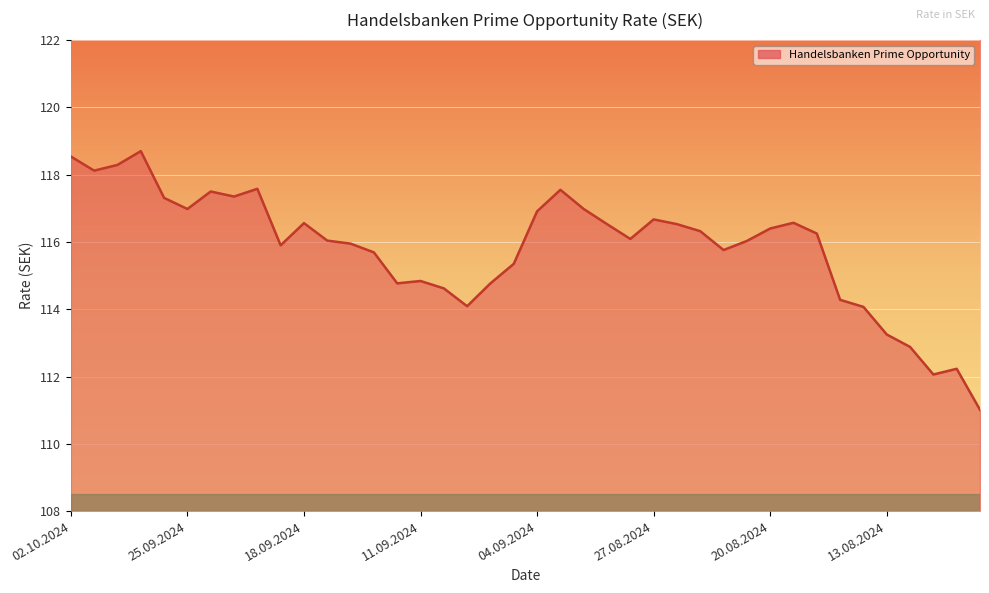

What is the maximum value shown in the chart?

118.7